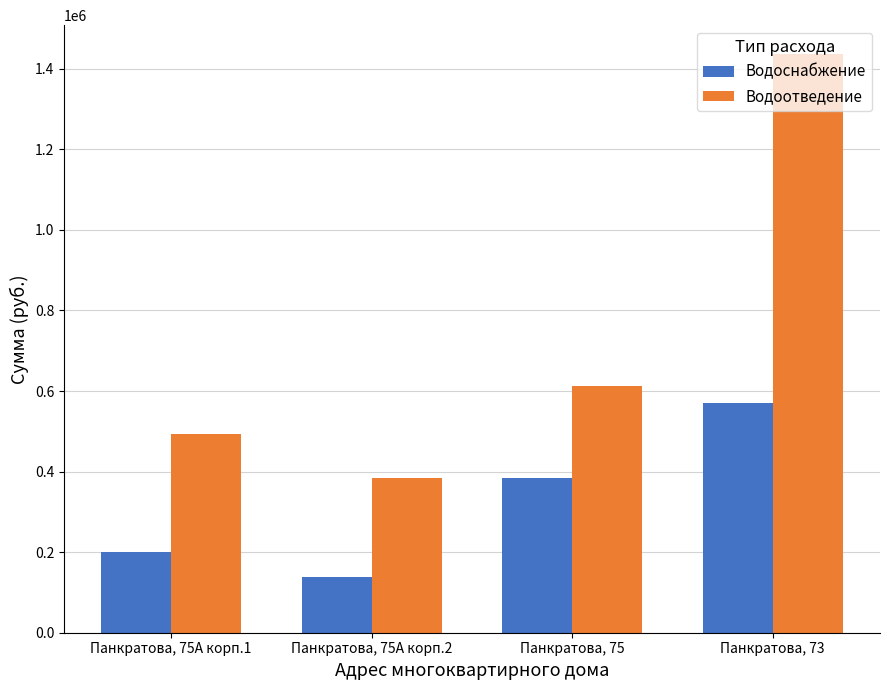

What is the spread (max minus min) of values at Панкратова, 75?

230397.0